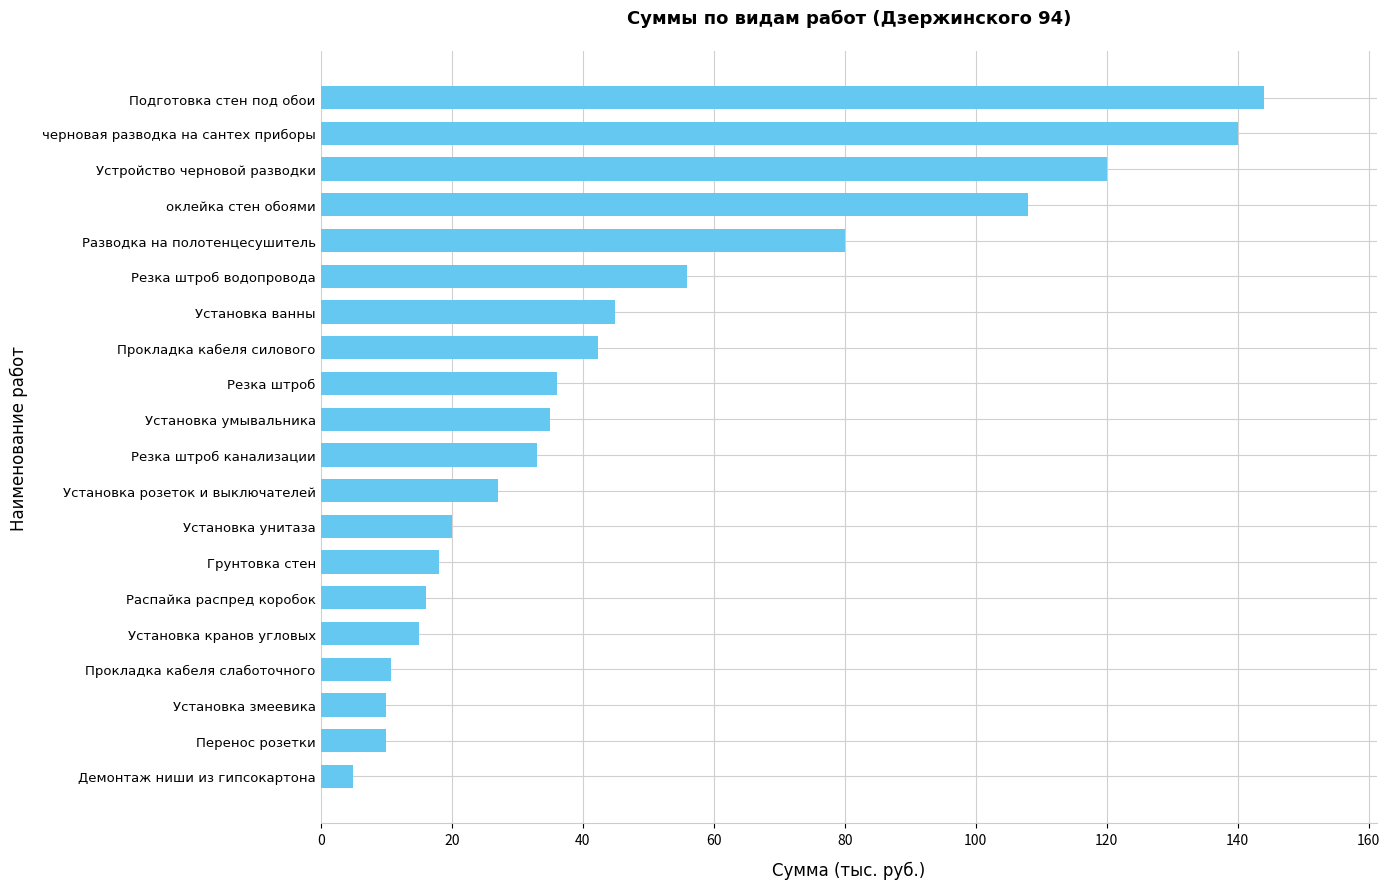

What is the approximate value at Устройство черновой разводки?

120.0